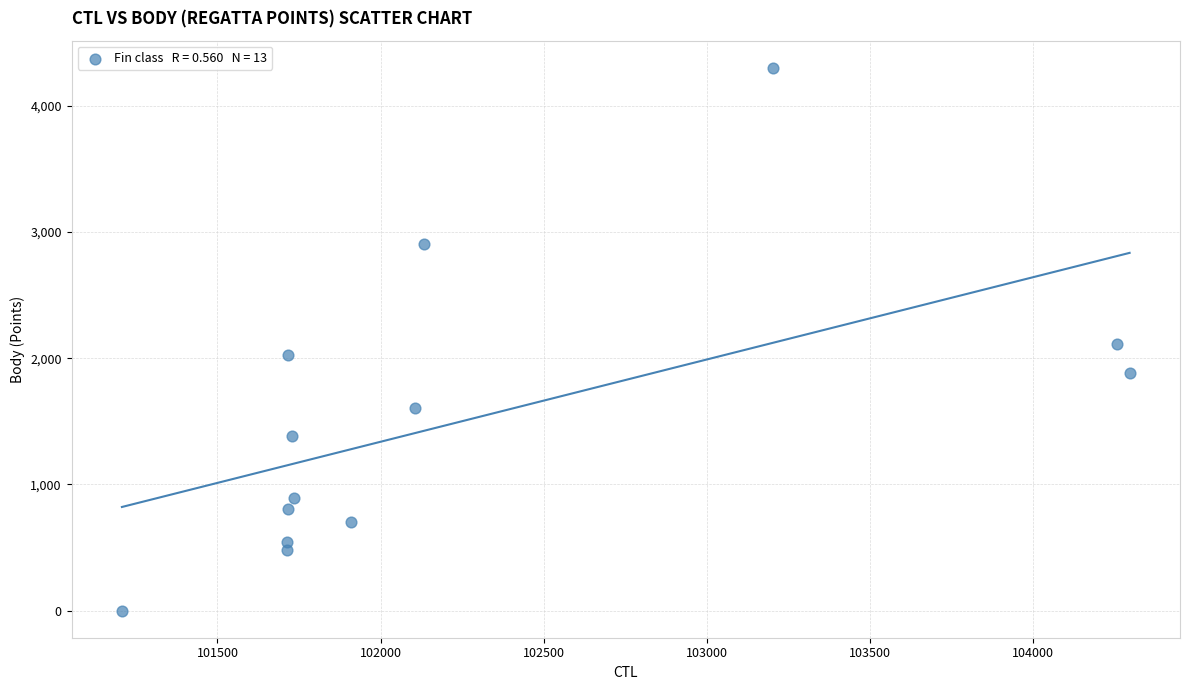

What is the range of Y values (max minus min)?

4301